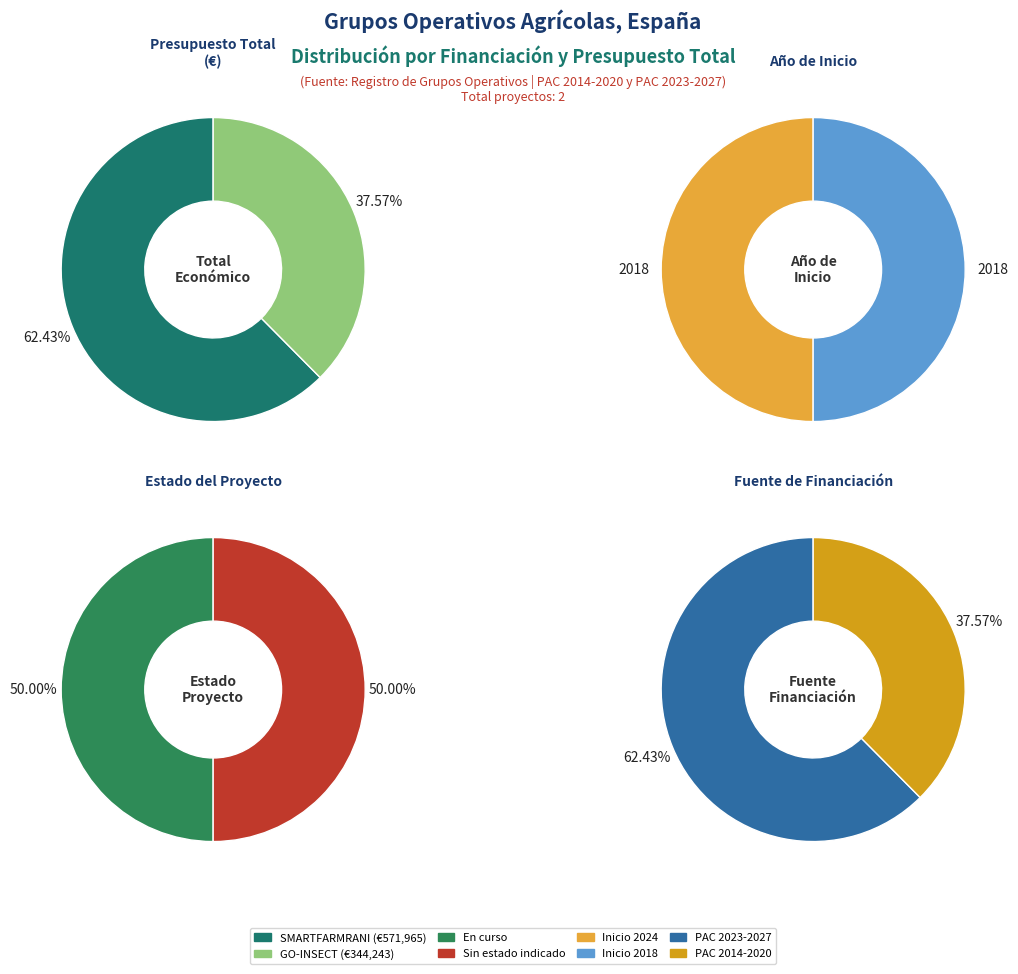

How many slices are in this pie chart?

2